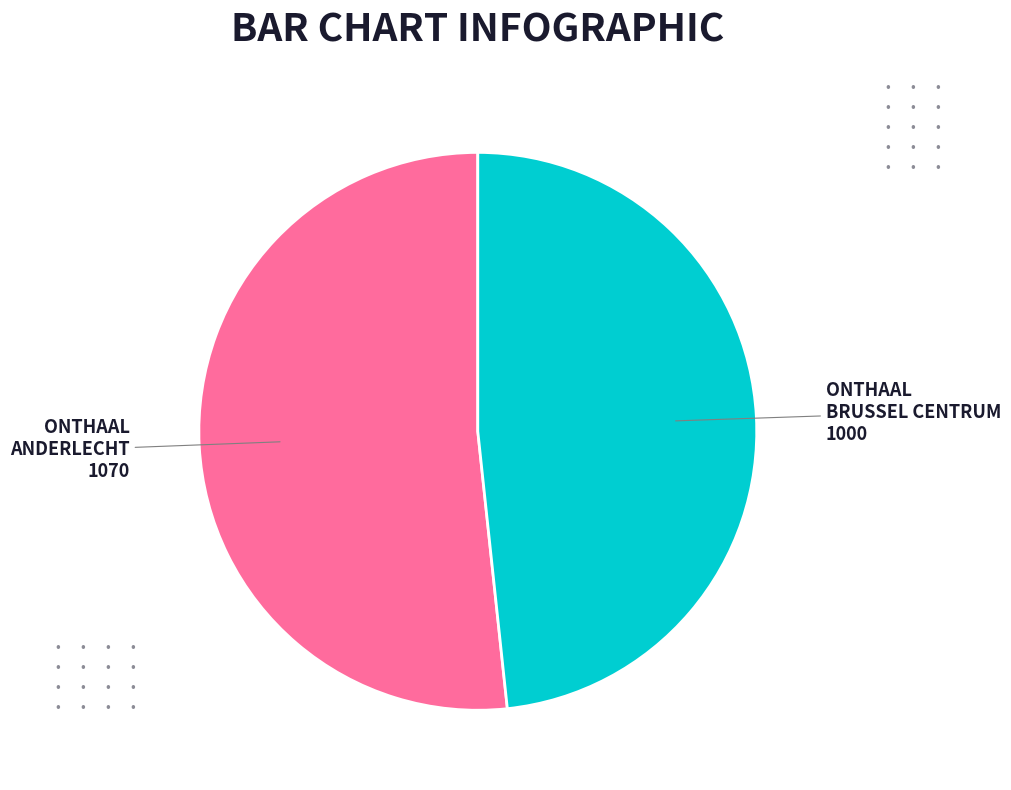

Does any single category account for the majority?

Yes